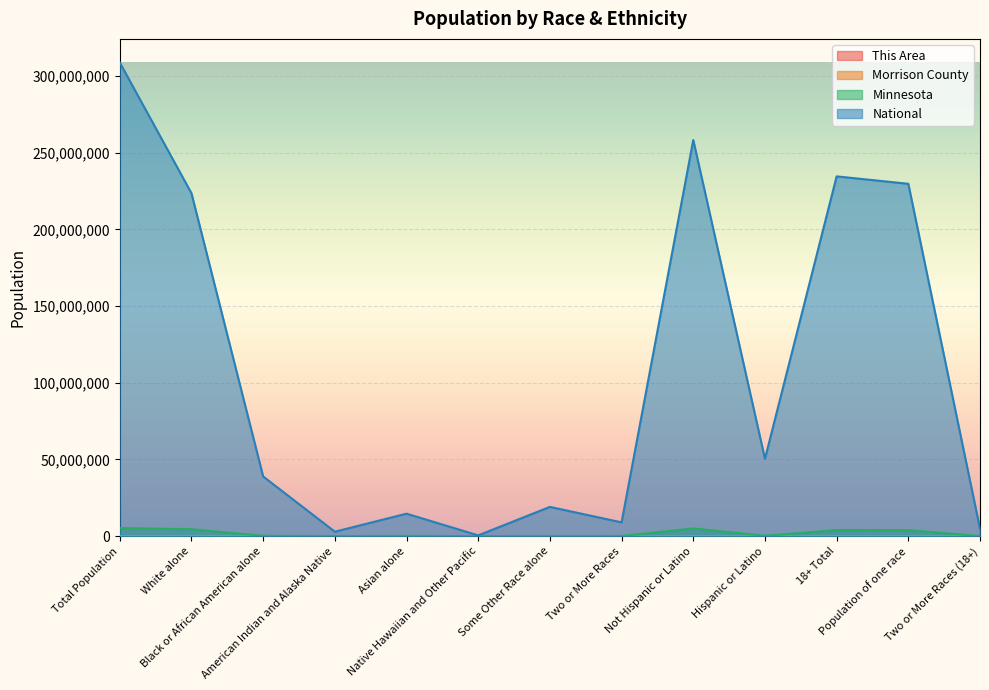

List the series in order of their peak value, highest first.

National, Minnesota, Morrison County, This Area